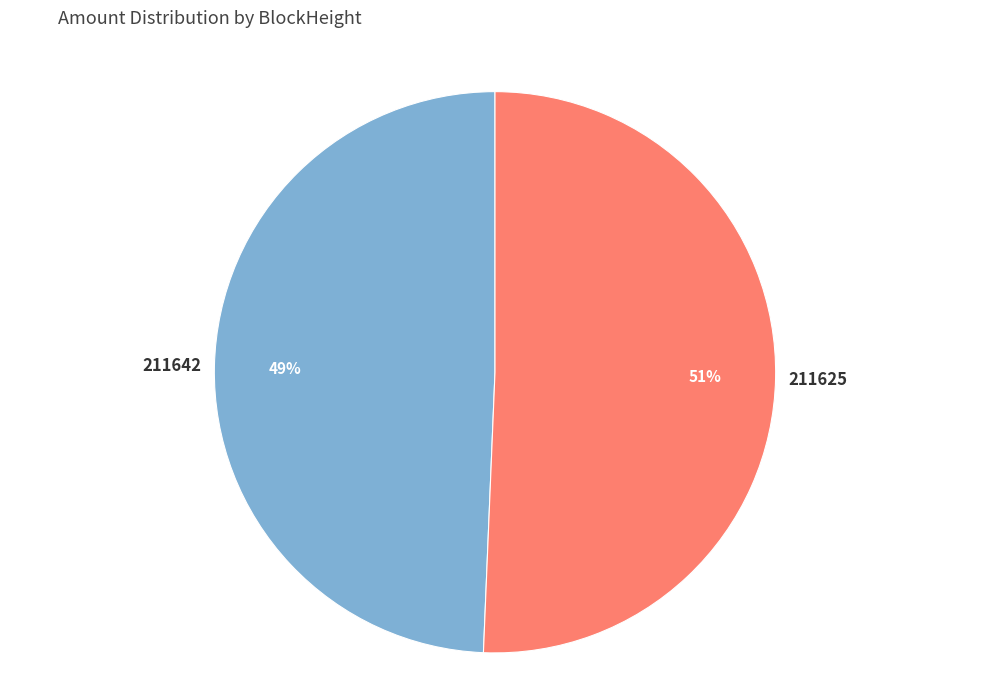

What is the largest slice in the pie chart?

211625